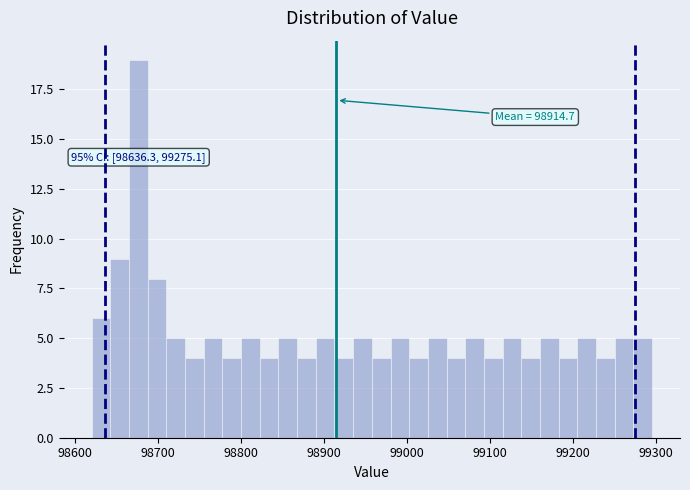

Read against the x-axis, roughly where is the centre of the tallest bar?

98680